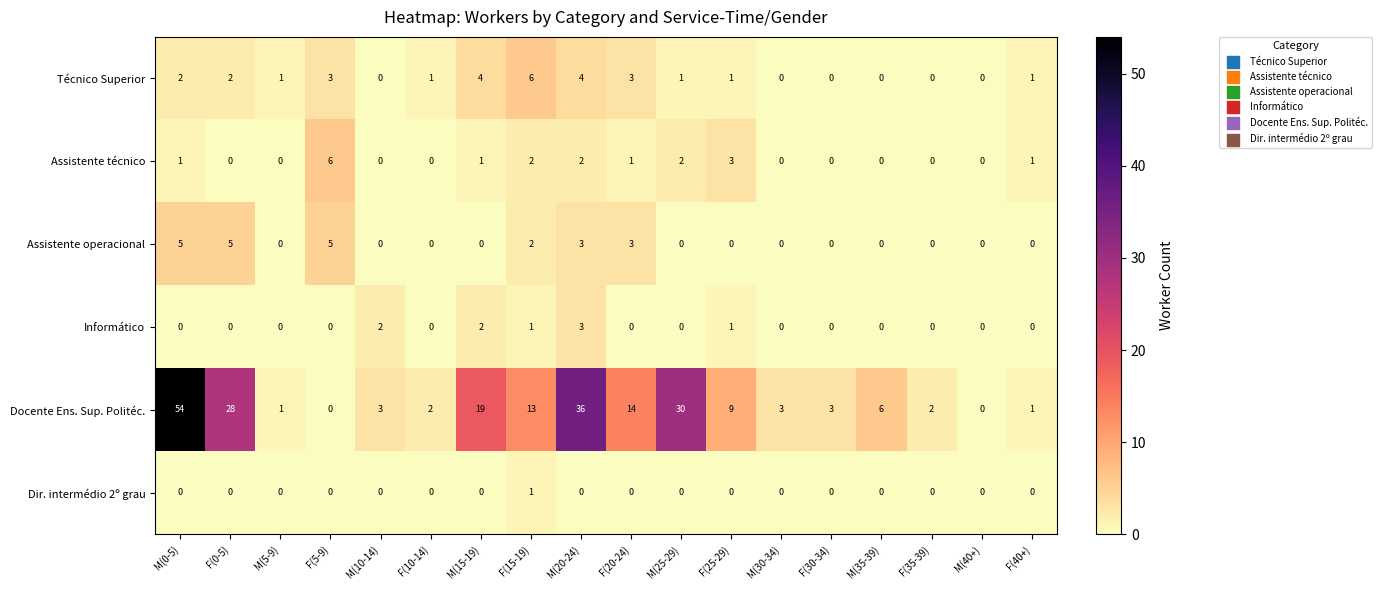

Between M(15-19) and M(30-34), which series saw the biggest shift?

Docente Ens. Sup. Politéc.